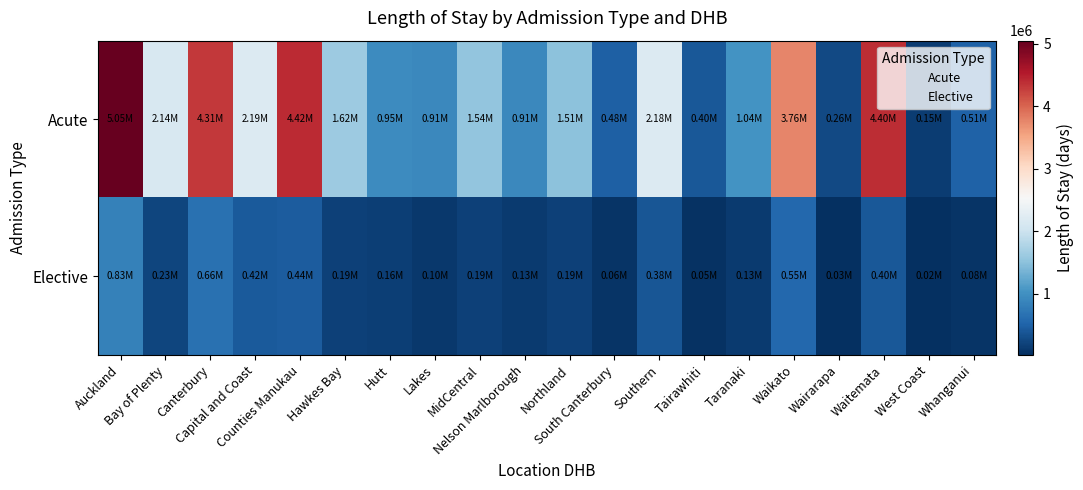

At how many categories does at least one series exceed 83516?

20